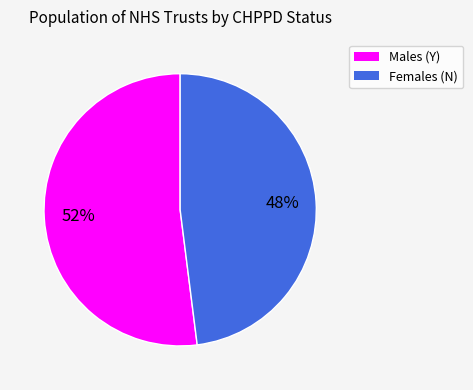

Is there any slice that represents more than half of the pie?

Yes